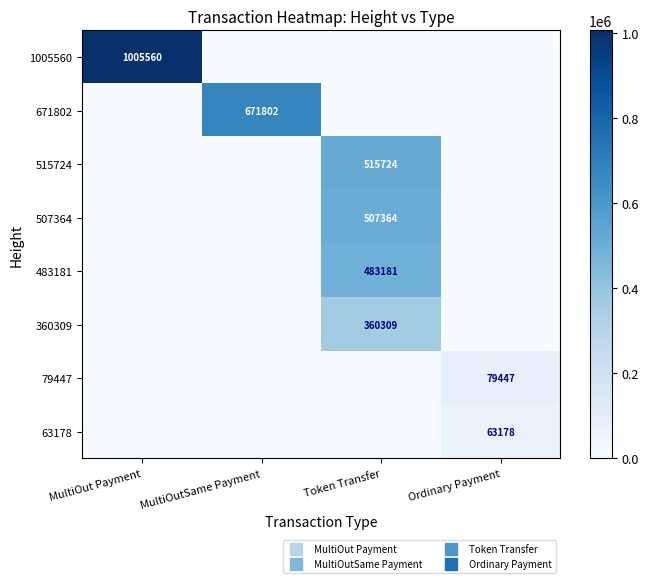

At MultiOut Payment, list the series in order from smallest to largest.

671802, 515724, 507364, 483181, 360309, 79447, 63178, 1005560